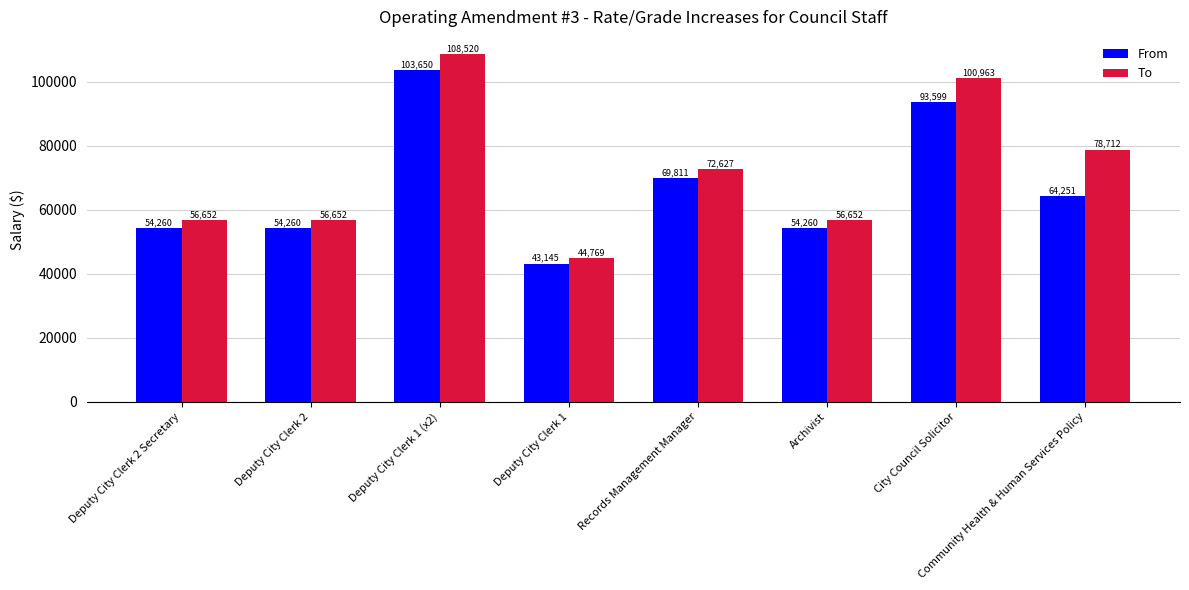

What are all the series names shown in the legend?

From, To